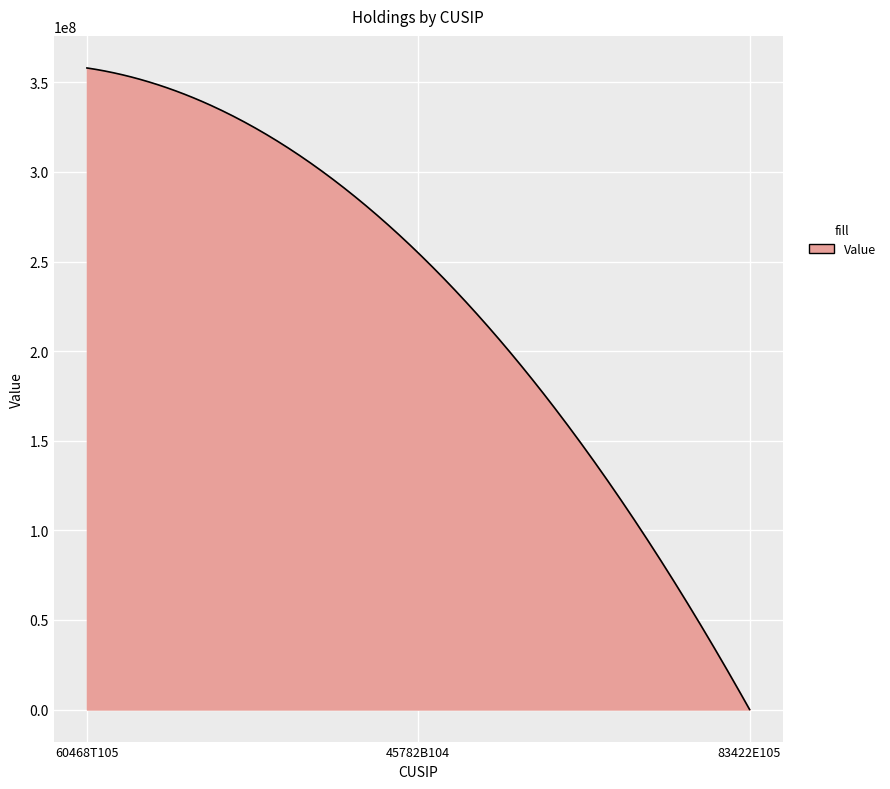

What is the maximum value shown in the chart?

358033000.0